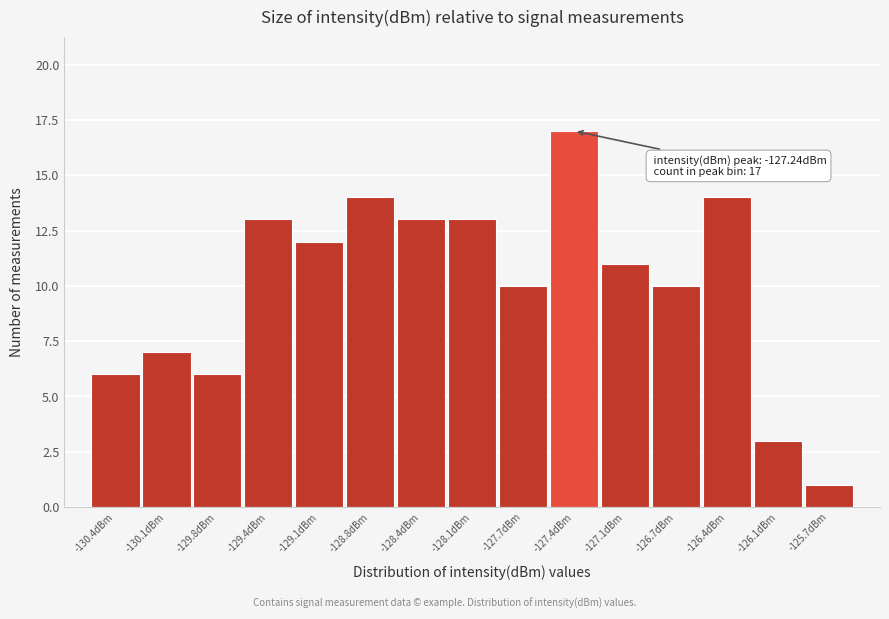

Reading right to left, extract all data points from this chart.

1	3	14	10	11	17	10	13	13	14	12	13	6	7	6